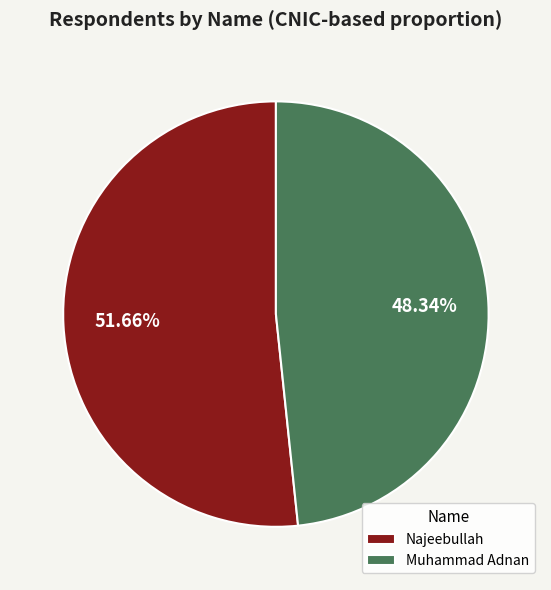

Count the number of slices in the pie.

2